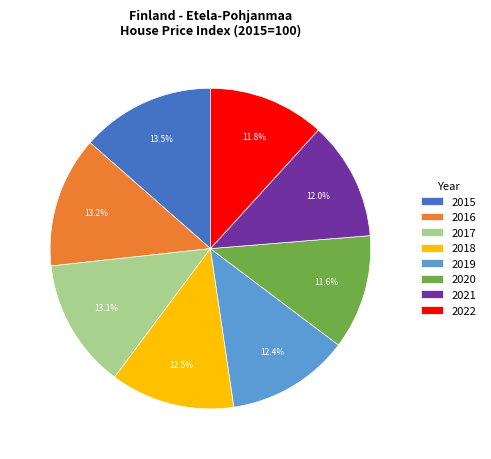

Is there a majority slice in this chart?

No